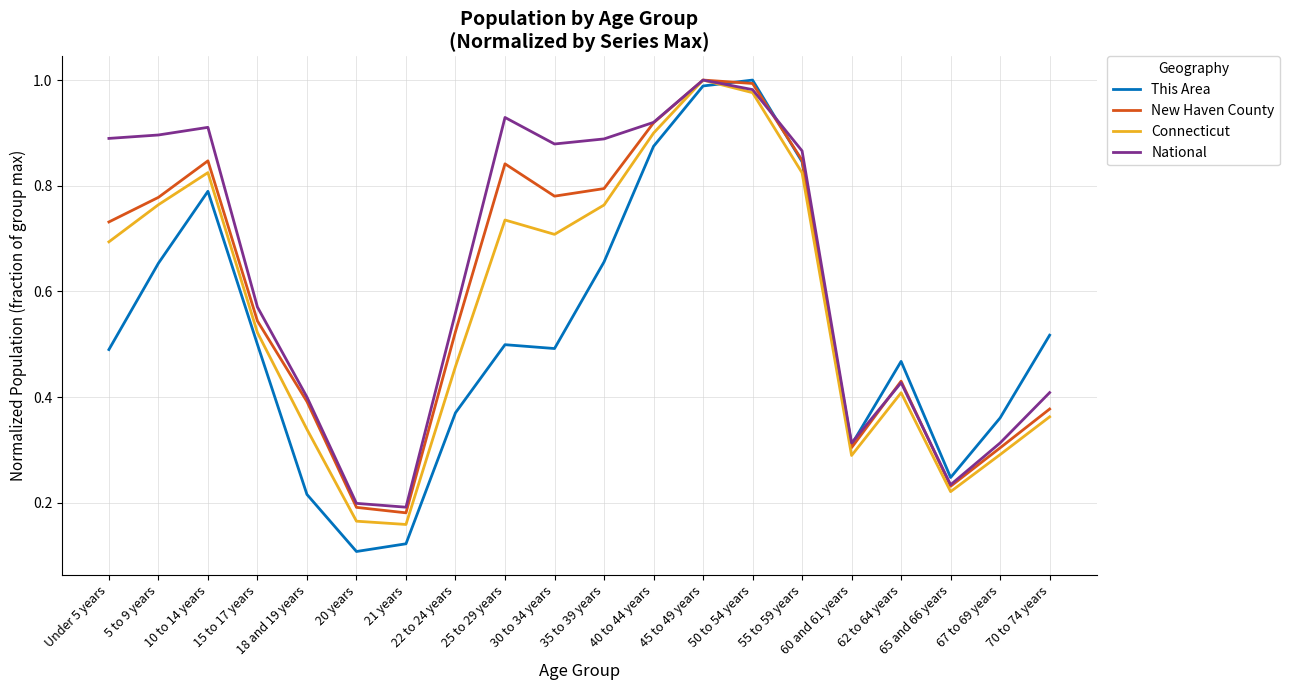

What position from the left is 35 to 39 years?

11